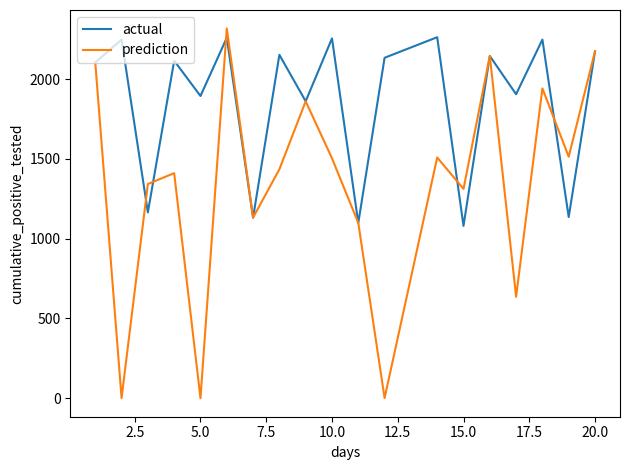

Which series has the largest total across all categories?

actual